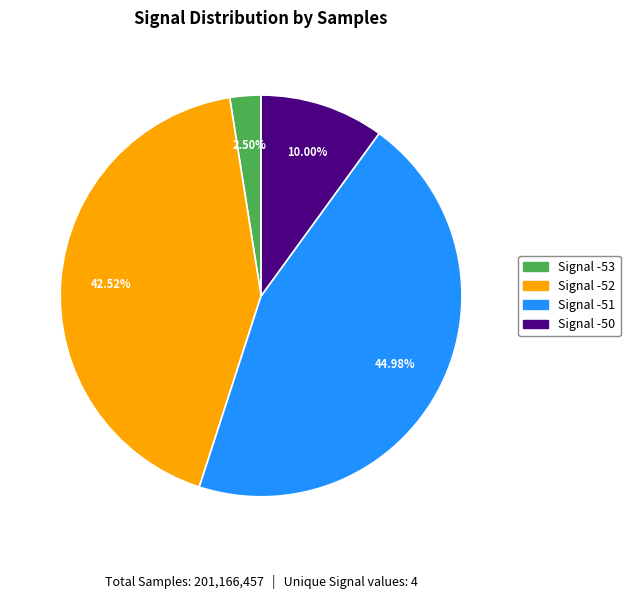

Is there any slice that represents more than half of the pie?

No